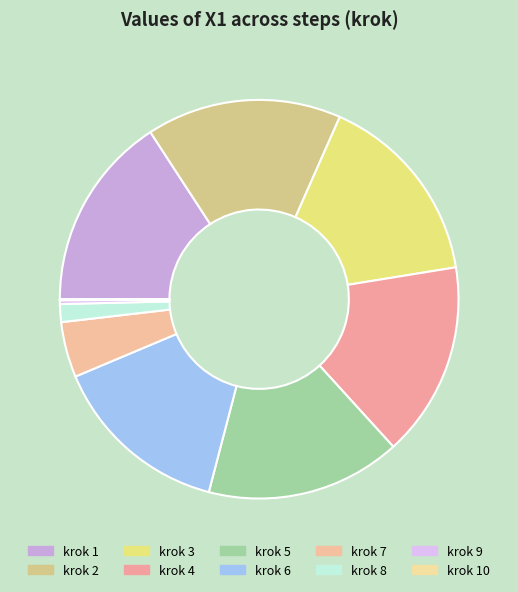

How many slices are in this pie chart?

10